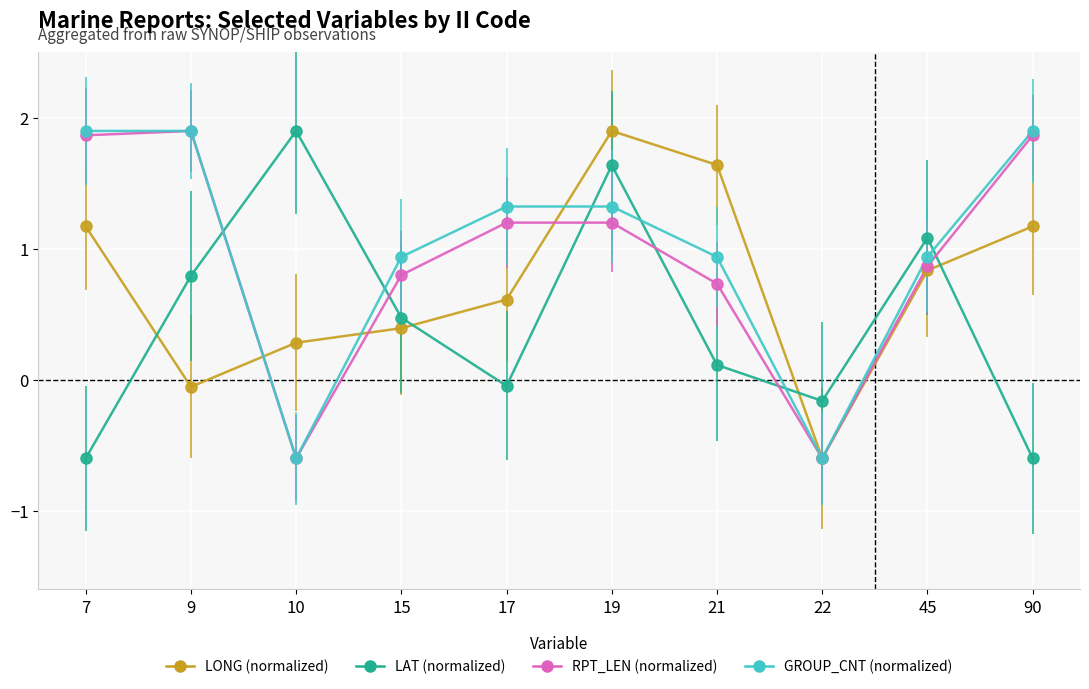

What is the greatest value displayed?

1.9